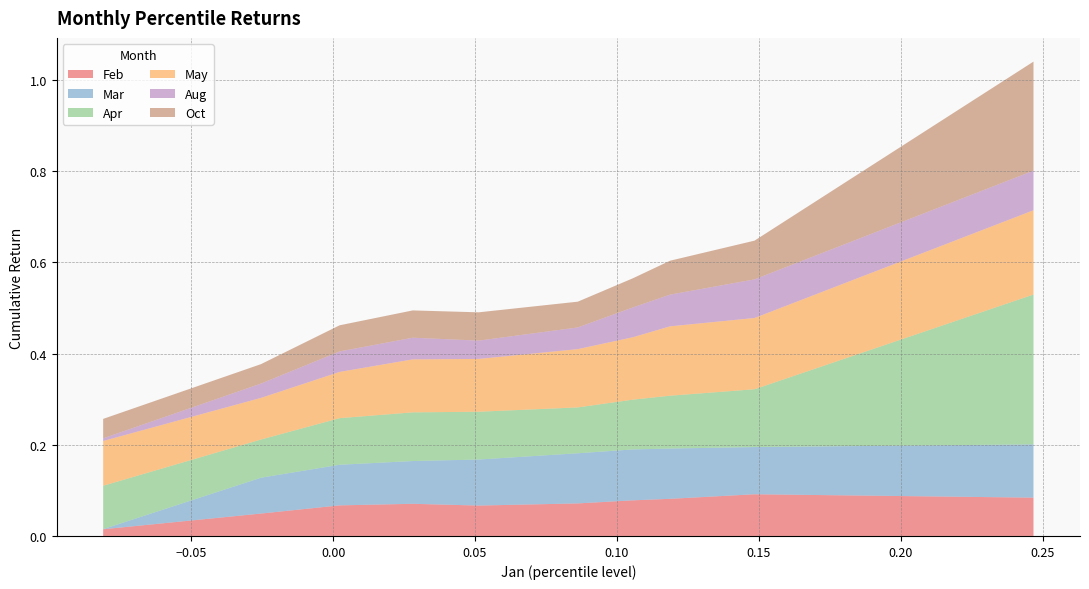

Reading right to left, what are all the values shown in this chart?

Feb: 0.1	0.1	0.1	0.1	0.1	0.1	0.1	0.1	0.0	0.0
Mar: 0.1	0.1	0.1	0.1	0.1	0.1	0.1	0.1	0.1	0.0
Apr: 0.3	0.1	0.1	0.1	0.1	0.1	0.1	0.1	0.1	0.1
May: 0.2	0.2	0.2	0.1	0.1	0.1	0.1	0.1	0.1	0.1
Aug: 0.1	0.1	0.1	0.1	0.0	0.0	0.0	0.0	0.0	0.0
Oct: 0.2	0.1	0.1	0.1	0.1	0.1	0.1	0.1	0.0	0.0